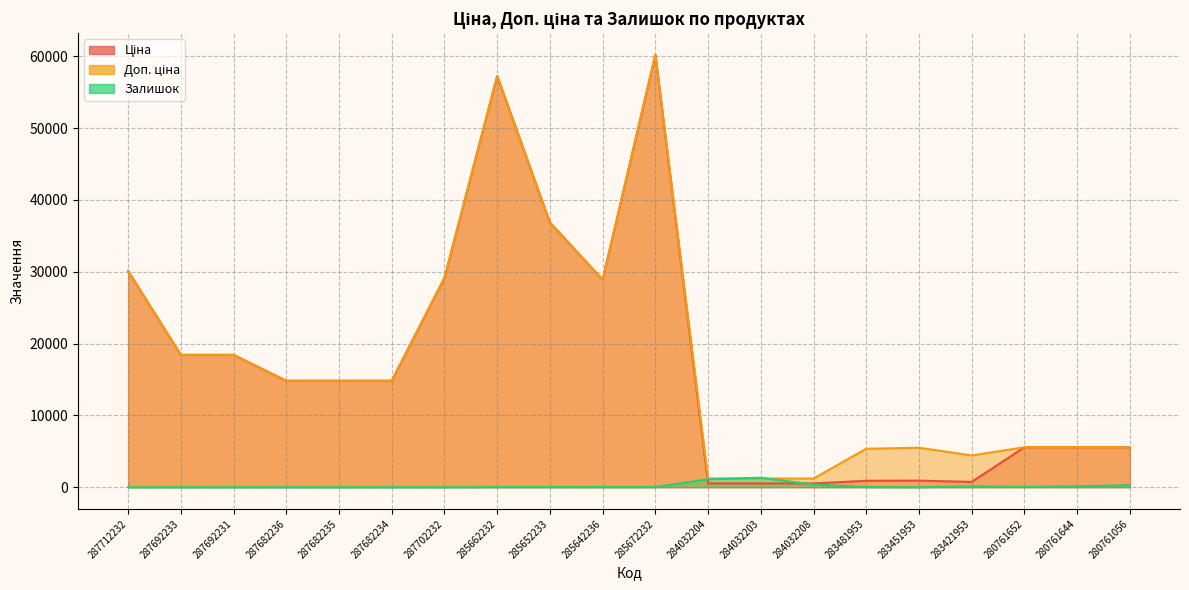

What is the label of the 16th point from the left?

283451953